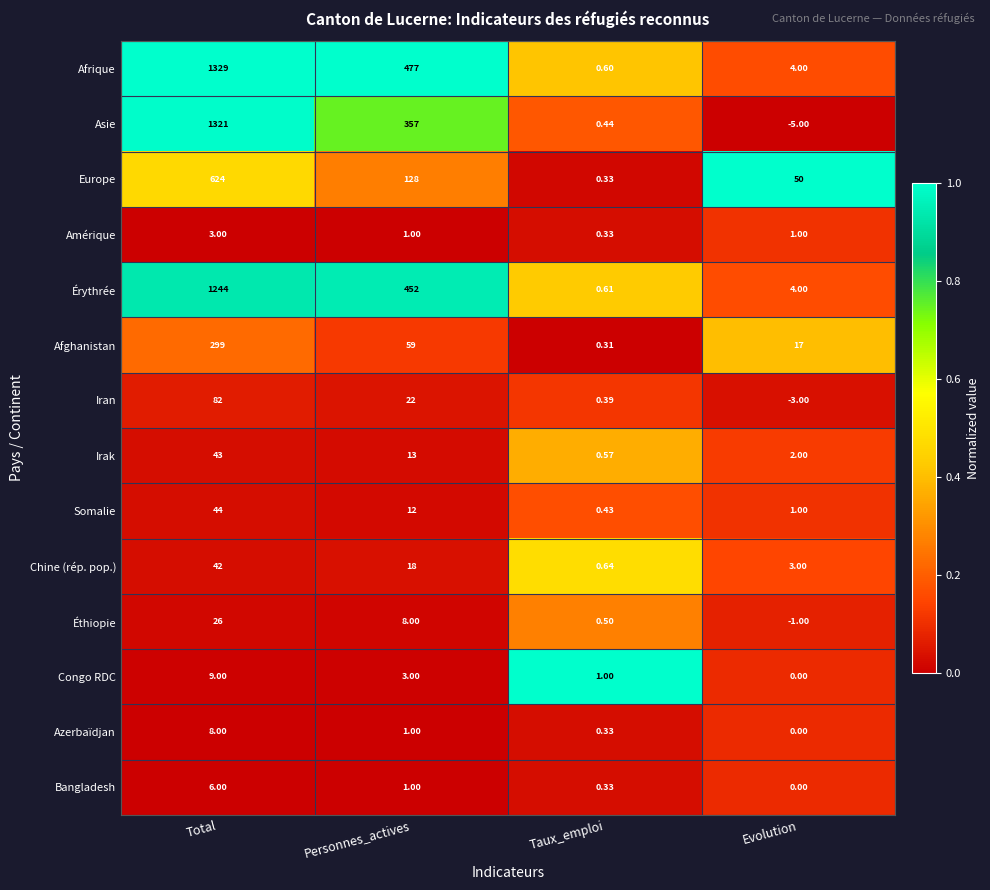

At which label does Afghanistan reach its peak?

Total